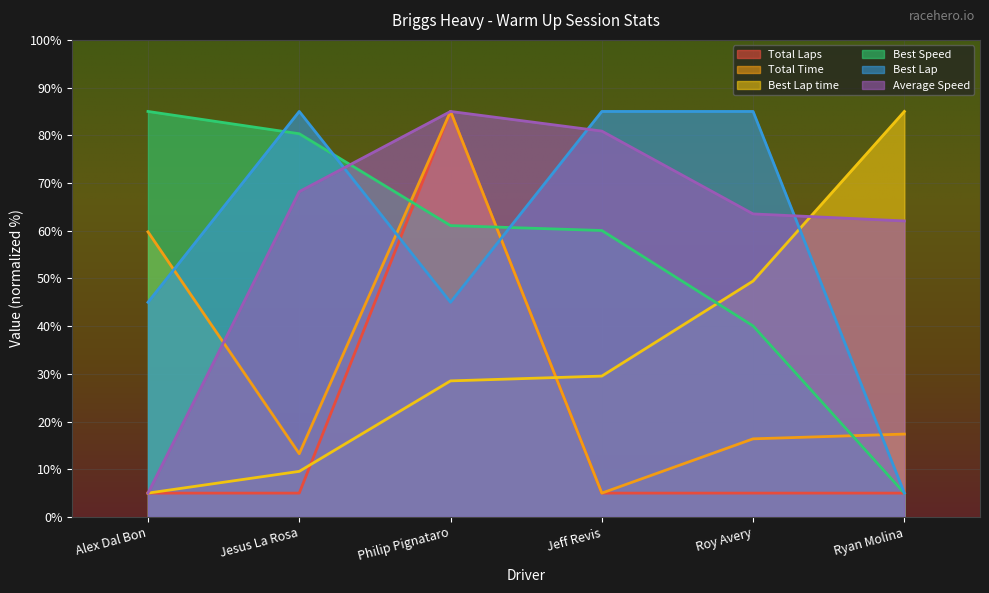

What is the value of the Average Speed point at the 2nd from the left?

68.2